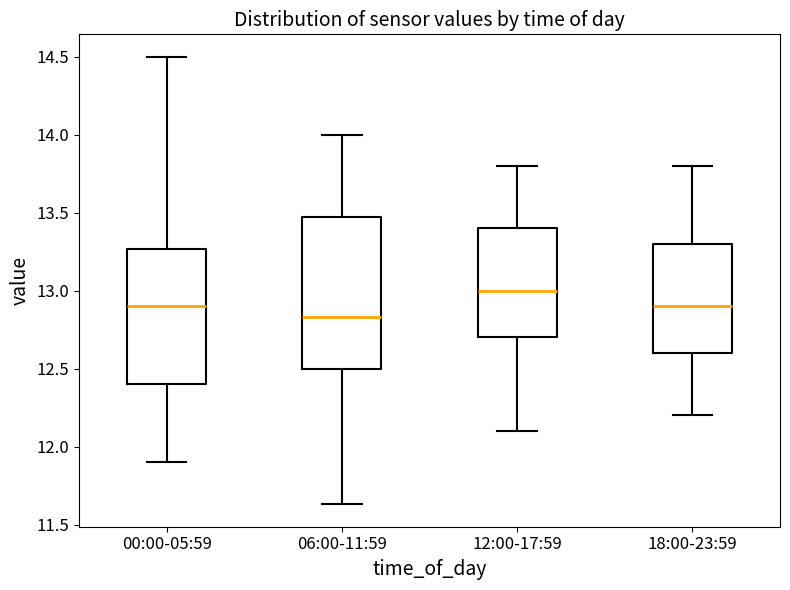

Which box has the lowest median line?

06:00-11:59